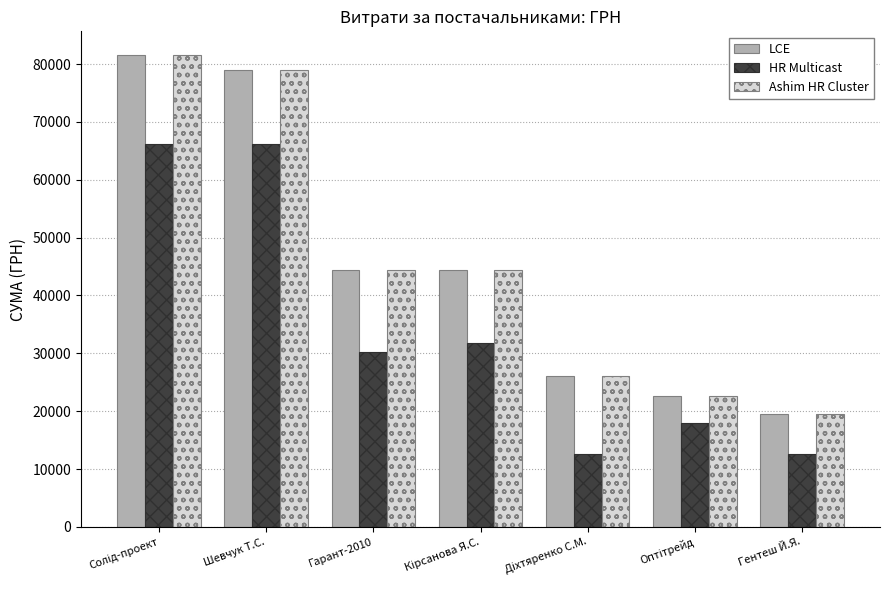

How many groups of bars are there?

7